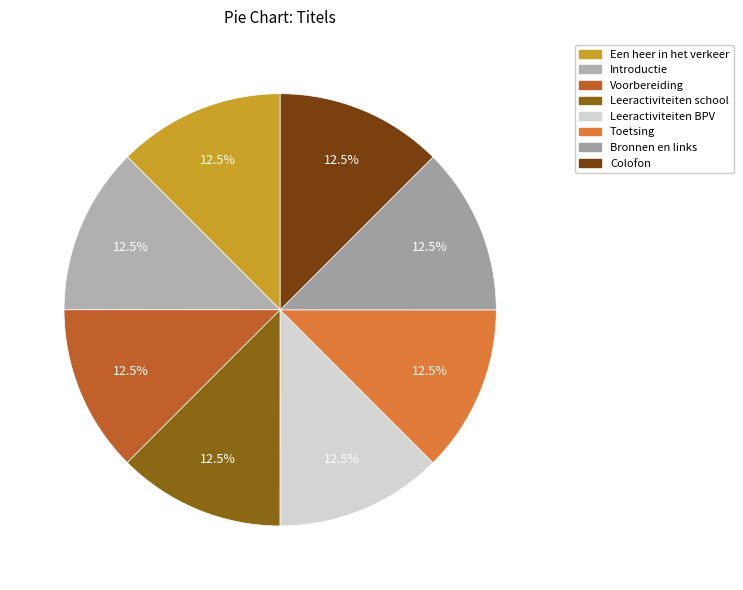

Between Colofon and Toetsing, which is larger?

Colofon